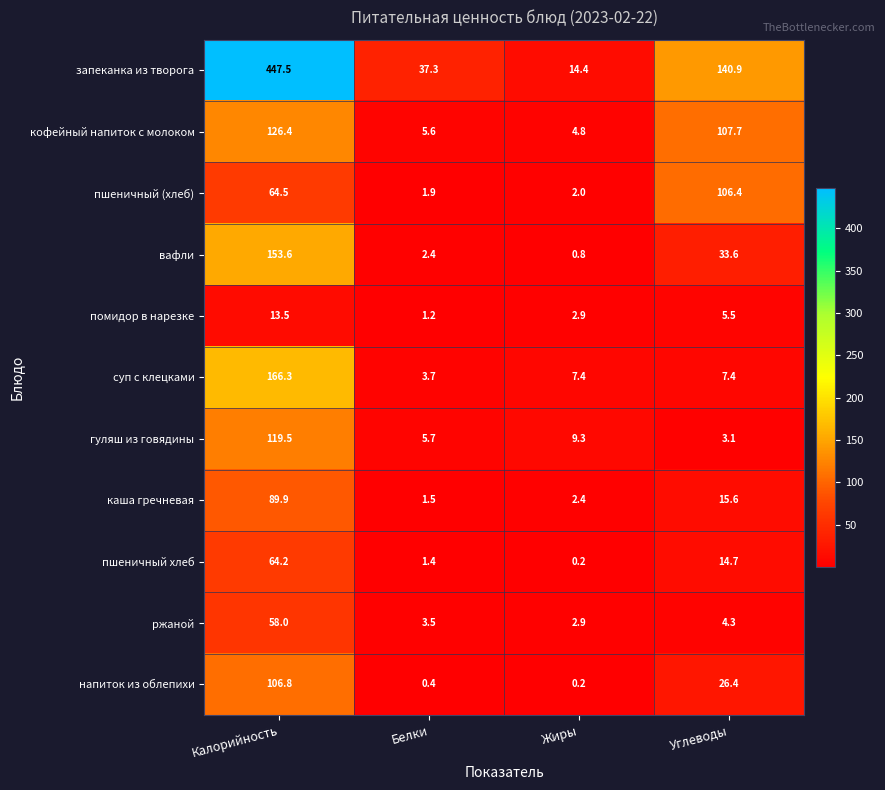

Which category has the highest value in the вафли series?

Калорийность